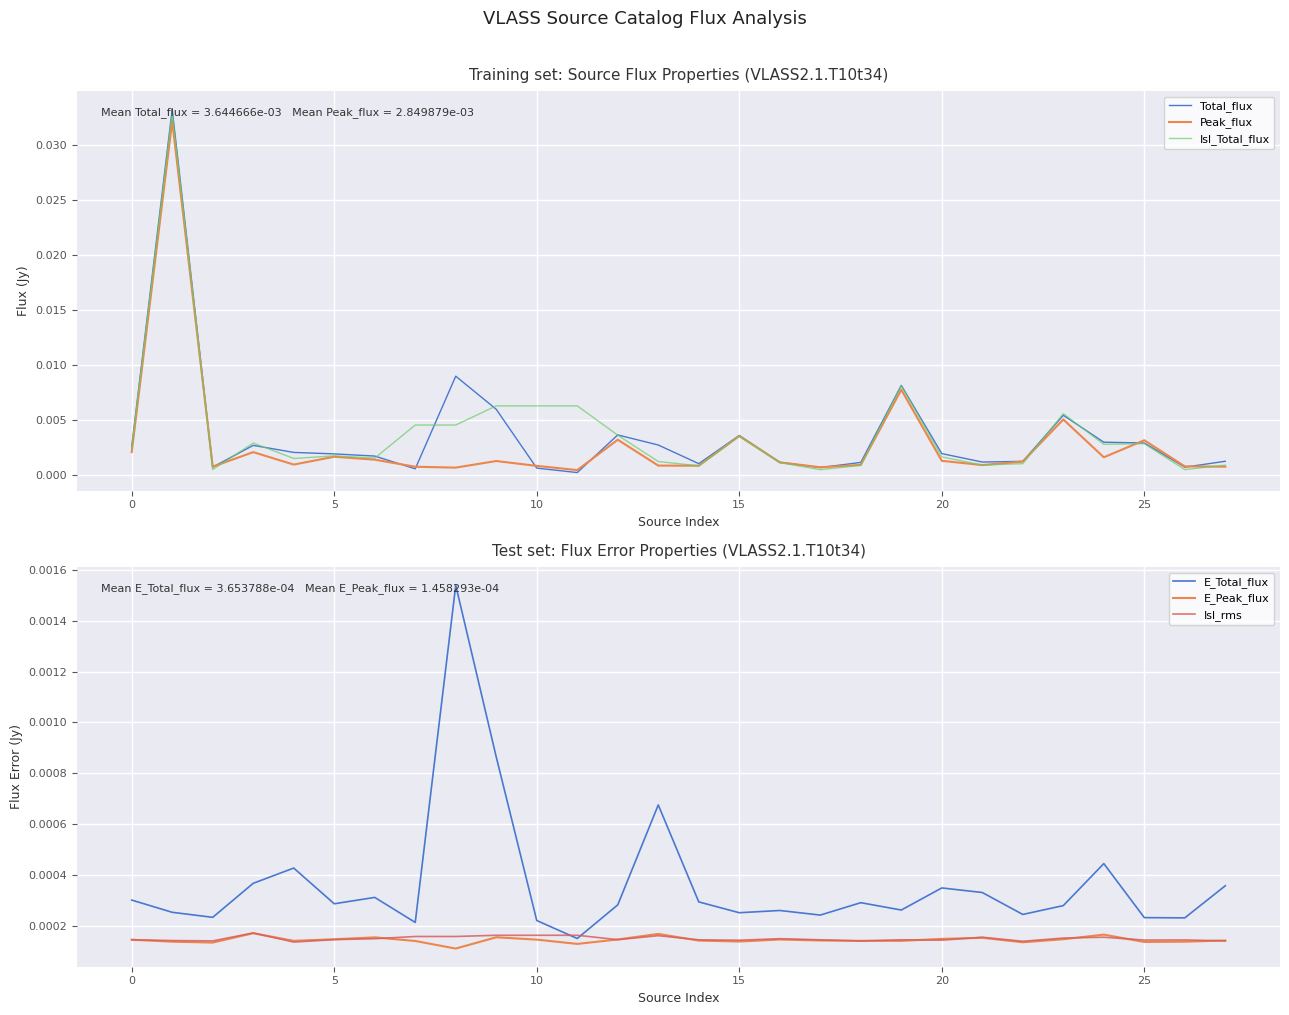

How many interior local peaks does the Peak_flux series have?

9